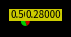

Does any single category account for the majority?

Yes